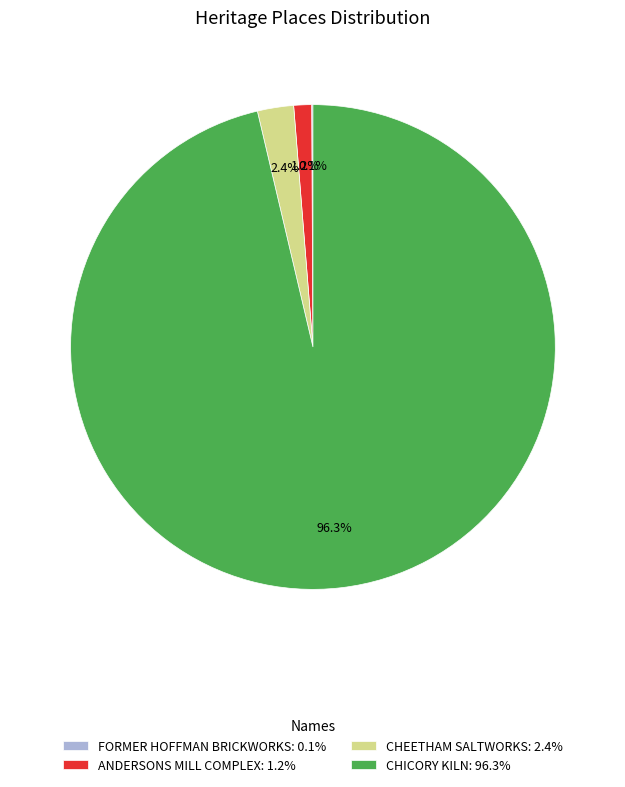

Does any single category account for the majority?

Yes